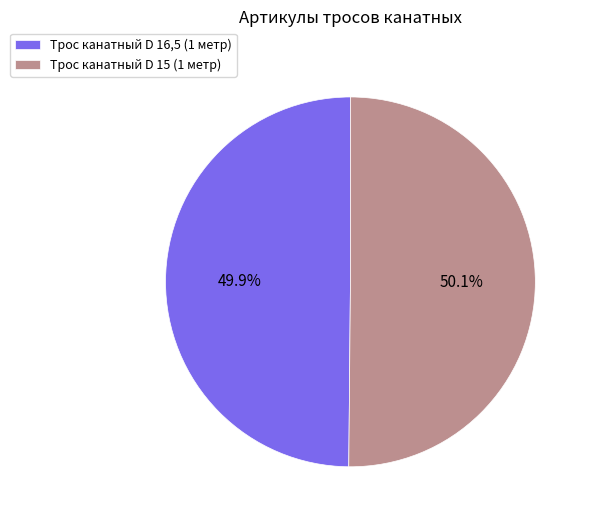

Is there any slice that represents more than half of the pie?

Yes